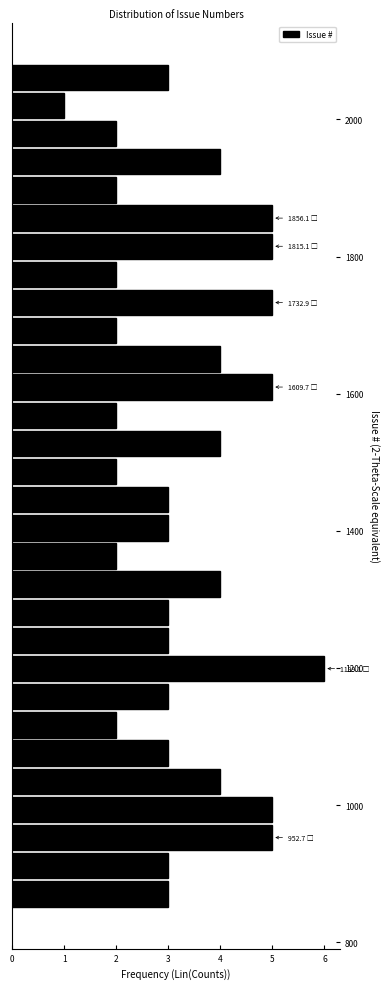

Read against the y-axis, roughly where is the centre of the longest bar?

1200